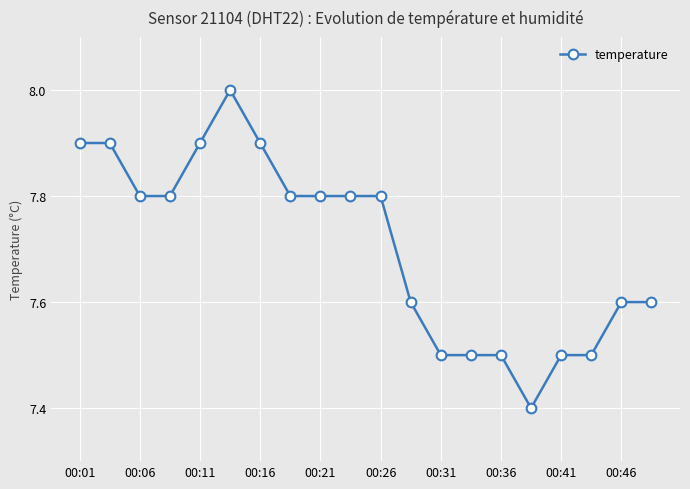

Is this an area chart (filled region under the line)?

No